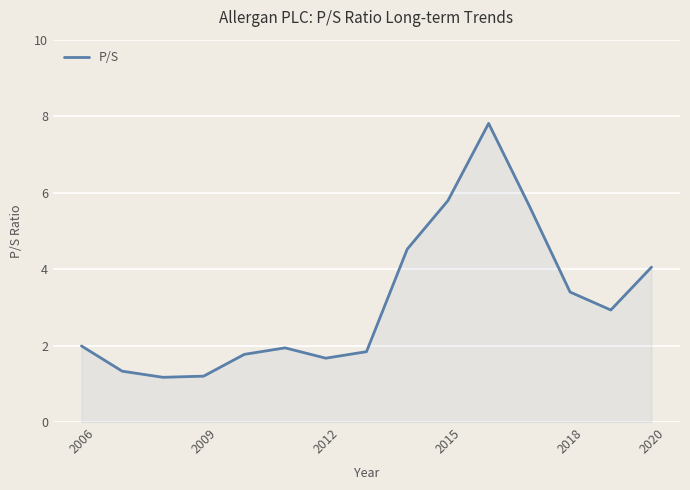

What is the maximum value shown in the chart?

7.8